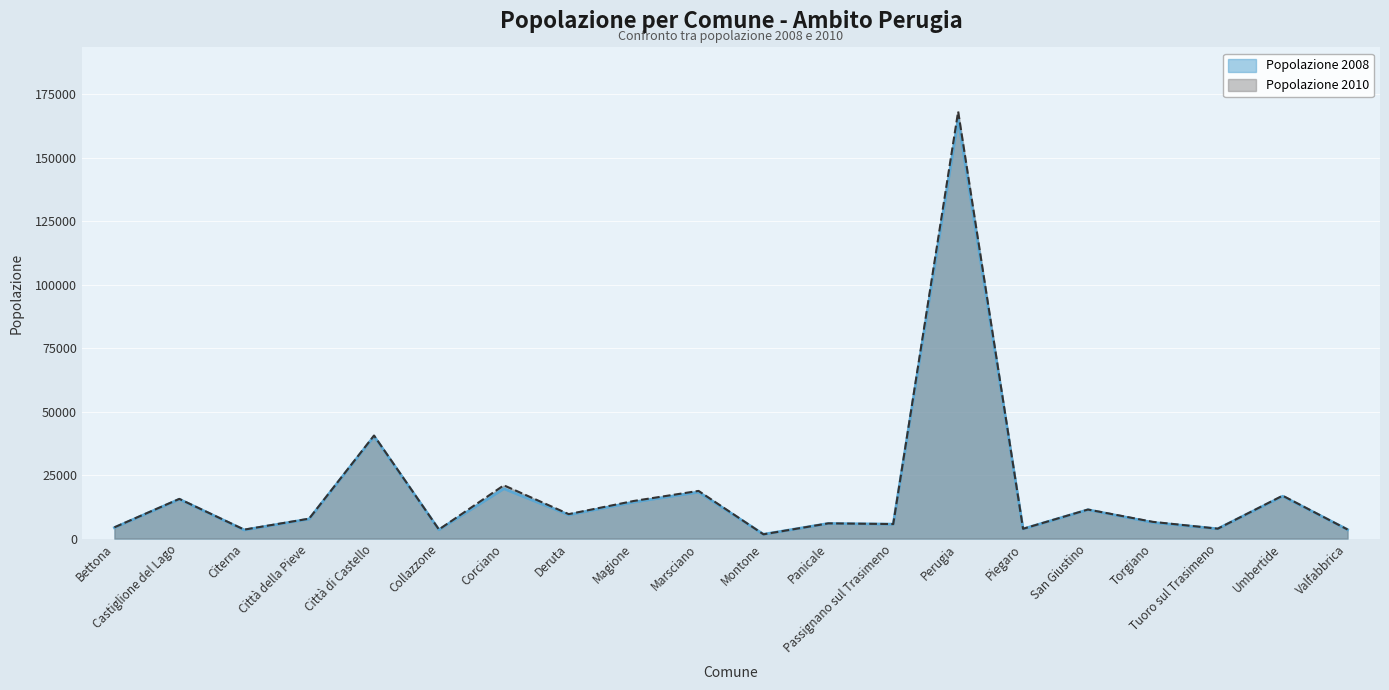

How many values in the Popolazione 2010 series exceed 7836?

9